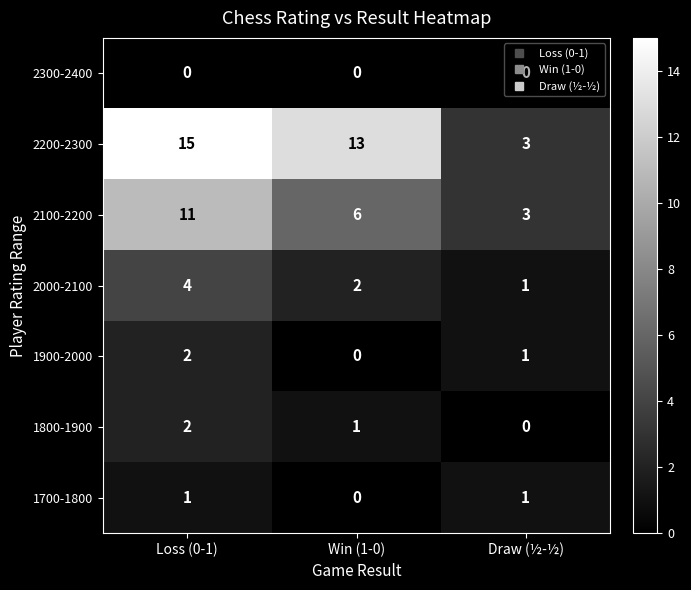

What is the difference between the highest and lowest values at Draw (½-½)?

3